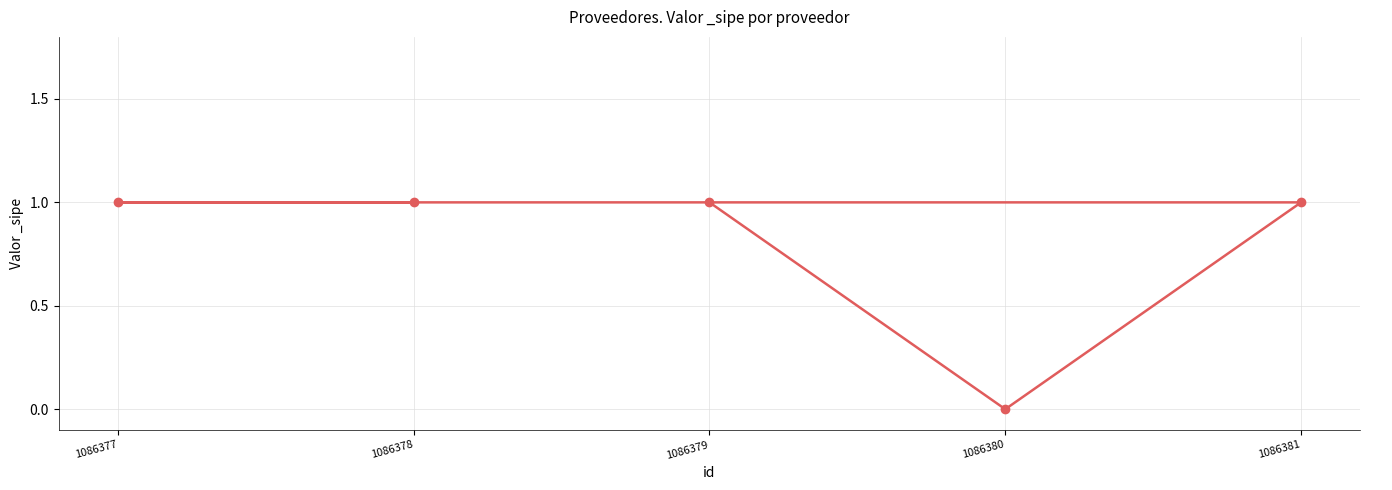

Count the number of categories in the chart.

5